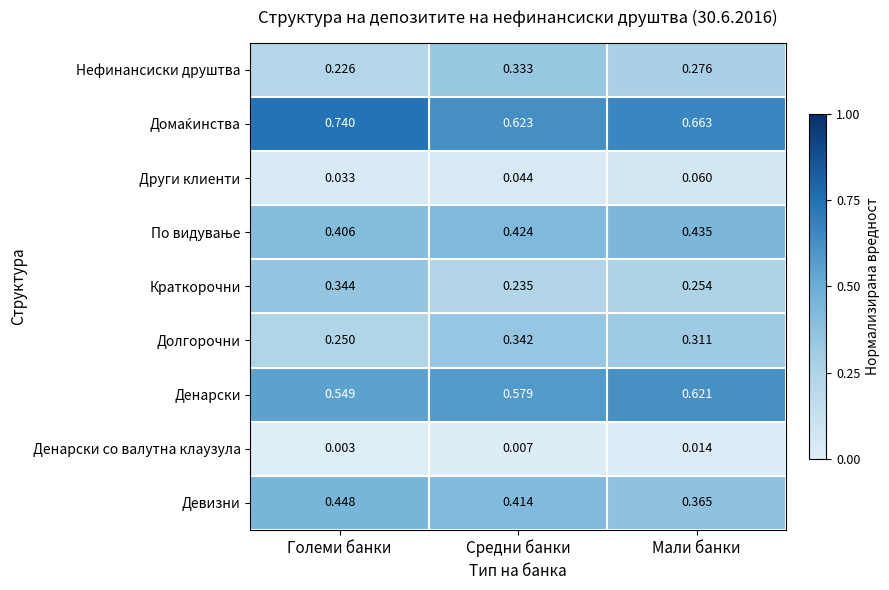

How many series are shown in this chart?

9